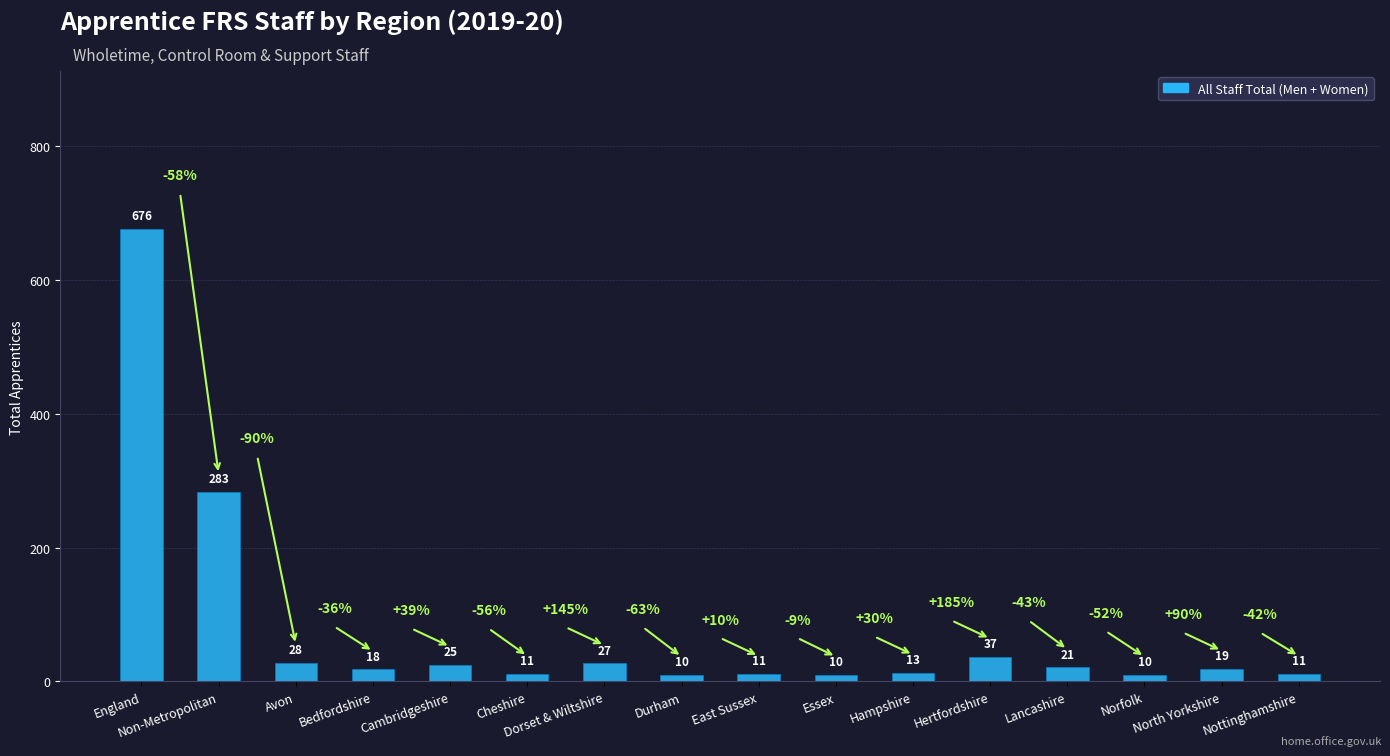

Which category has the highest value across all series?

England